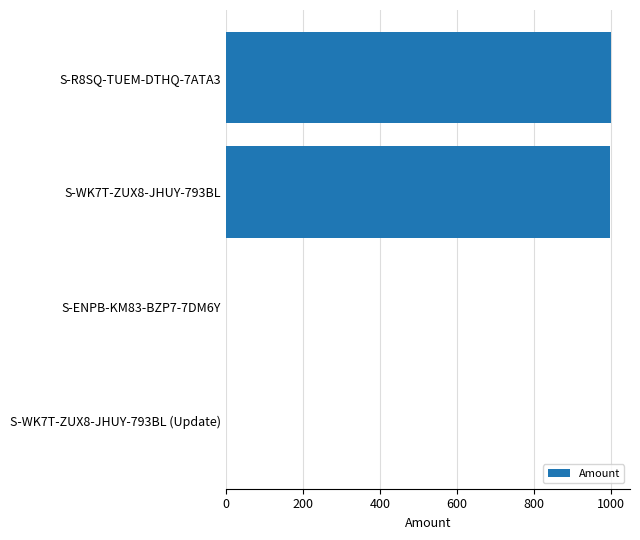

What is the greatest value displayed?

1000